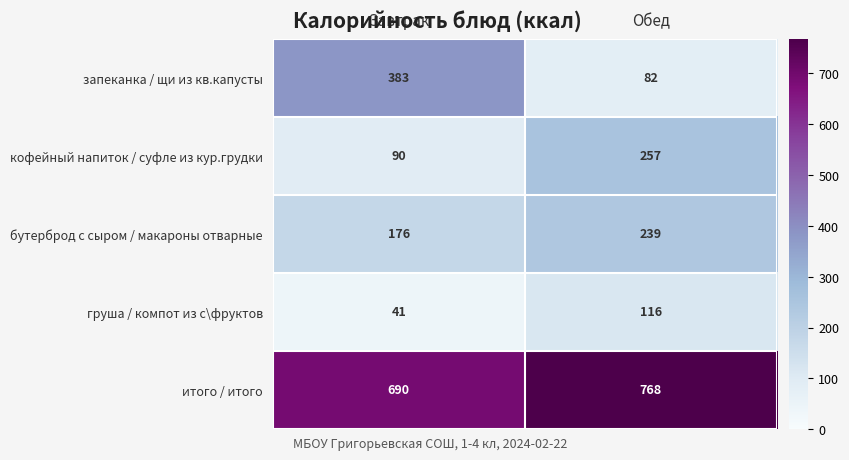

What is the greatest value displayed?

768